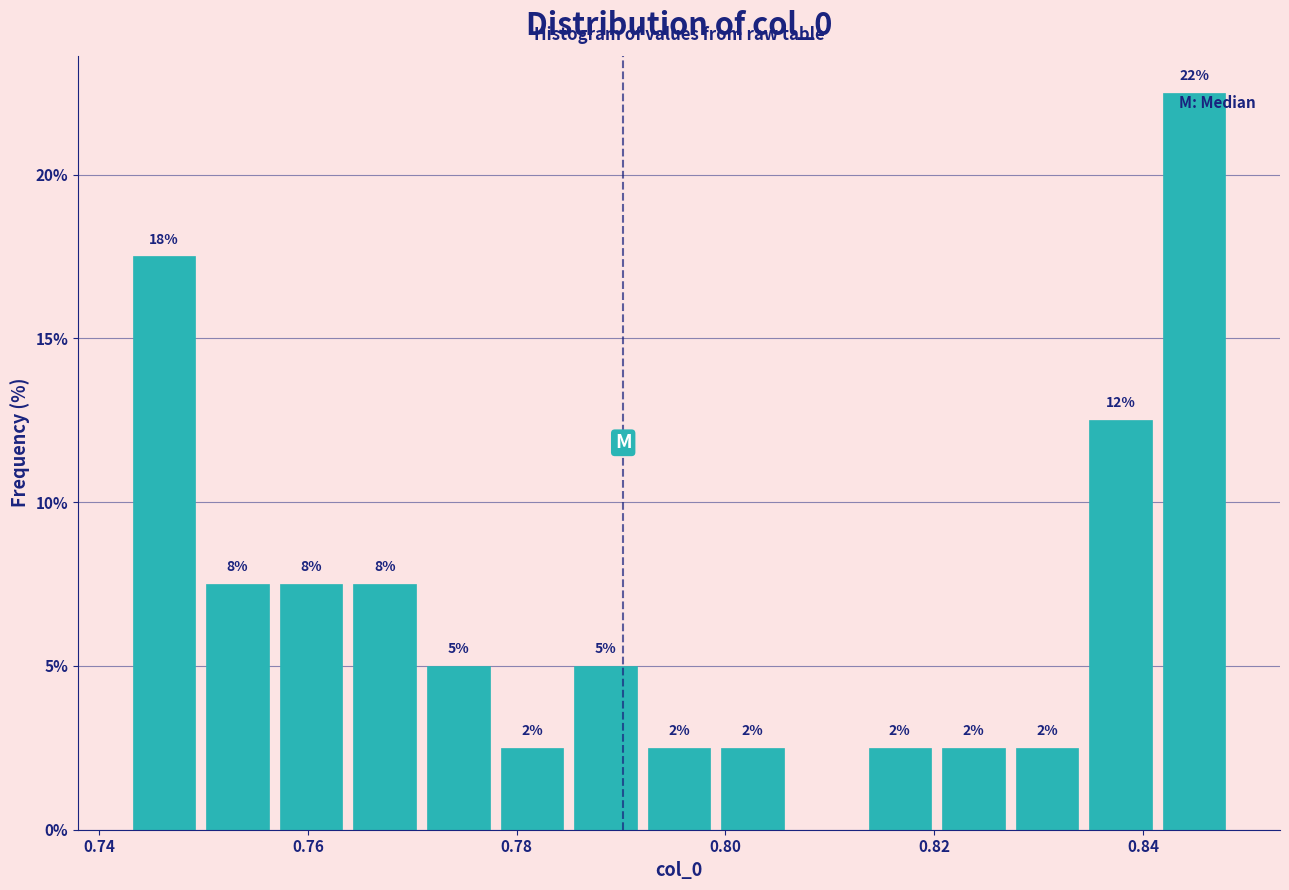

Around what value on the x-axis is the tallest bar? Give the approximate position of its centre, as read against the axis.

0.844